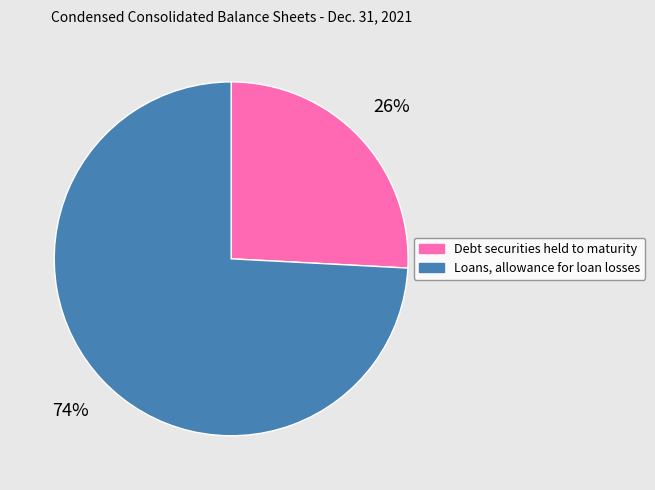

What is the largest slice in the pie chart?

Loans, allowance for loan losses